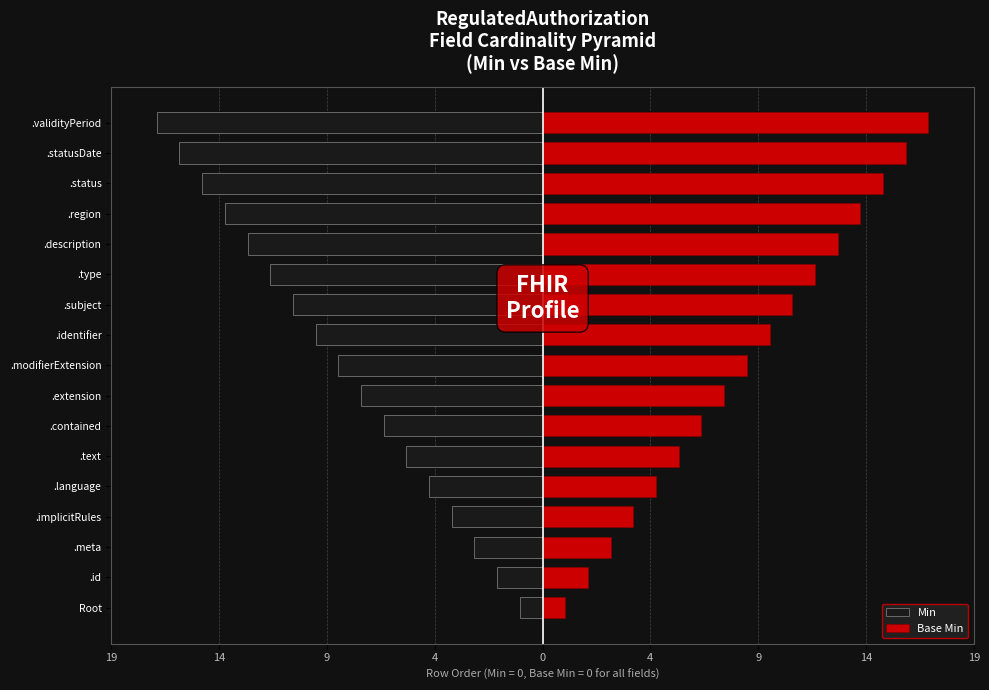

What is the difference between the Base Min values at .implicitRules and .description?

9